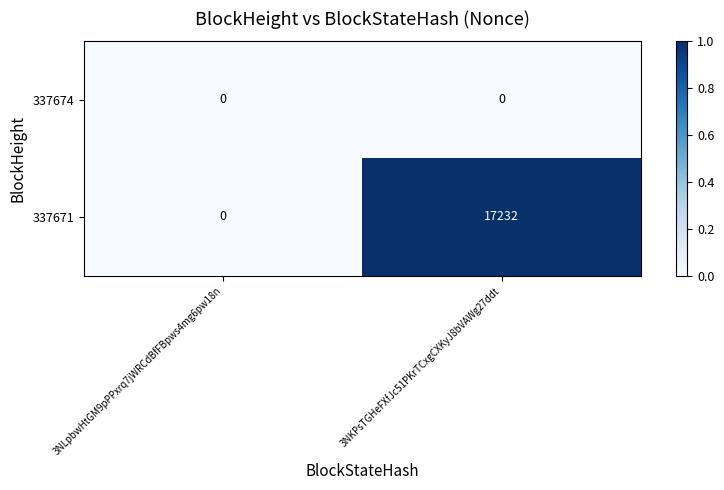

Reading left to right, extract all data points from this chart.

337674: 3NLpbwHtGM9pPPxrq7jWRCdBfFBpws4mg6pw18n=0	3NKPsTGHeFXfJc51PKrTCxgCXKyJ8bVAWg27ddt=0
337671: 3NLpbwHtGM9pPPxrq7jWRCdBfFBpws4mg6pw18n=0	3NKPsTGHeFXfJc51PKrTCxgCXKyJ8bVAWg27ddt=17232